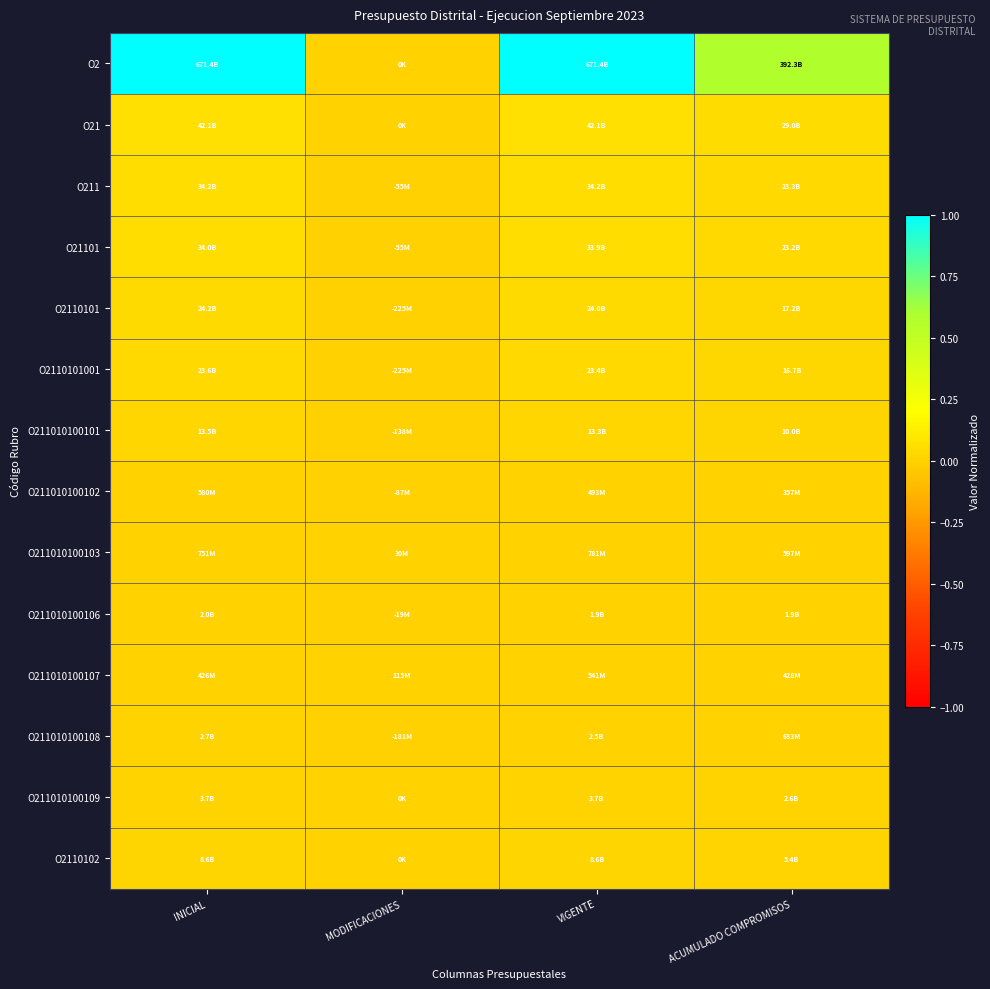

Reading right to left, list all the values displayed in this chart.

O2: ACUMULADO COMPROMISOS=0.6	VIGENTE=1.0	MODIFICACIONES=0.0	INICIAL=1.0
O21: ACUMULADO COMPROMISOS=0.0	VIGENTE=0.1	MODIFICACIONES=0.0	INICIAL=0.1
O211: ACUMULADO COMPROMISOS=0.0	VIGENTE=0.1	MODIFICACIONES=-0.0	INICIAL=0.1
O21101: ACUMULADO COMPROMISOS=0.0	VIGENTE=0.1	MODIFICACIONES=-0.0	INICIAL=0.1
O2110101: ACUMULADO COMPROMISOS=0.0	VIGENTE=0.0	MODIFICACIONES=-0.0	INICIAL=0.0
O2110101001: ACUMULADO COMPROMISOS=0.0	VIGENTE=0.0	MODIFICACIONES=-0.0	INICIAL=0.0
O211010100101: ACUMULADO COMPROMISOS=0.0	VIGENTE=0.0	MODIFICACIONES=-0.0	INICIAL=0.0
O211010100102: ACUMULADO COMPROMISOS=0.0	VIGENTE=0.0	MODIFICACIONES=-0.0	INICIAL=0.0
O211010100103: ACUMULADO COMPROMISOS=0.0	VIGENTE=0.0	MODIFICACIONES=0.0	INICIAL=0.0
O211010100106: ACUMULADO COMPROMISOS=0.0	VIGENTE=0.0	MODIFICACIONES=-0.0	INICIAL=0.0
O211010100107: ACUMULADO COMPROMISOS=0.0	VIGENTE=0.0	MODIFICACIONES=0.0	INICIAL=0.0
O211010100108: ACUMULADO COMPROMISOS=0.0	VIGENTE=0.0	MODIFICACIONES=-0.0	INICIAL=0.0
O211010100109: ACUMULADO COMPROMISOS=0.0	VIGENTE=0.0	MODIFICACIONES=0.0	INICIAL=0.0
O2110102: ACUMULADO COMPROMISOS=0.0	VIGENTE=0.0	MODIFICACIONES=0.0	INICIAL=0.0